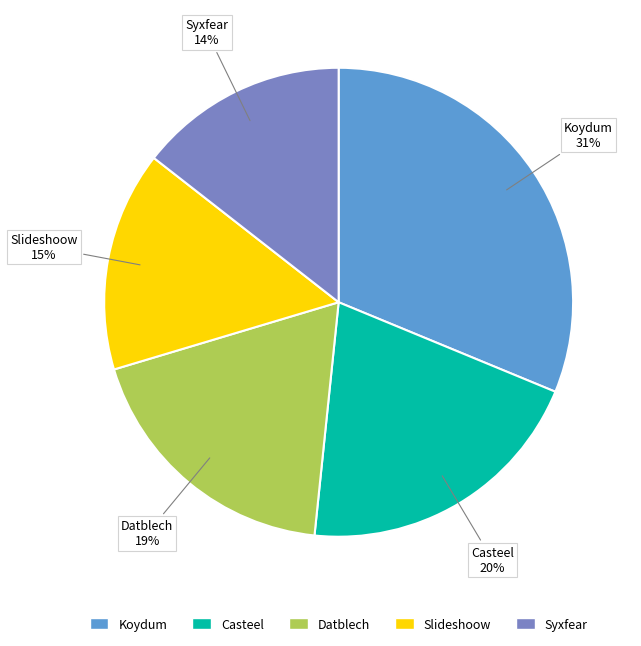

Does Datblech account for over 50% of the chart?

No